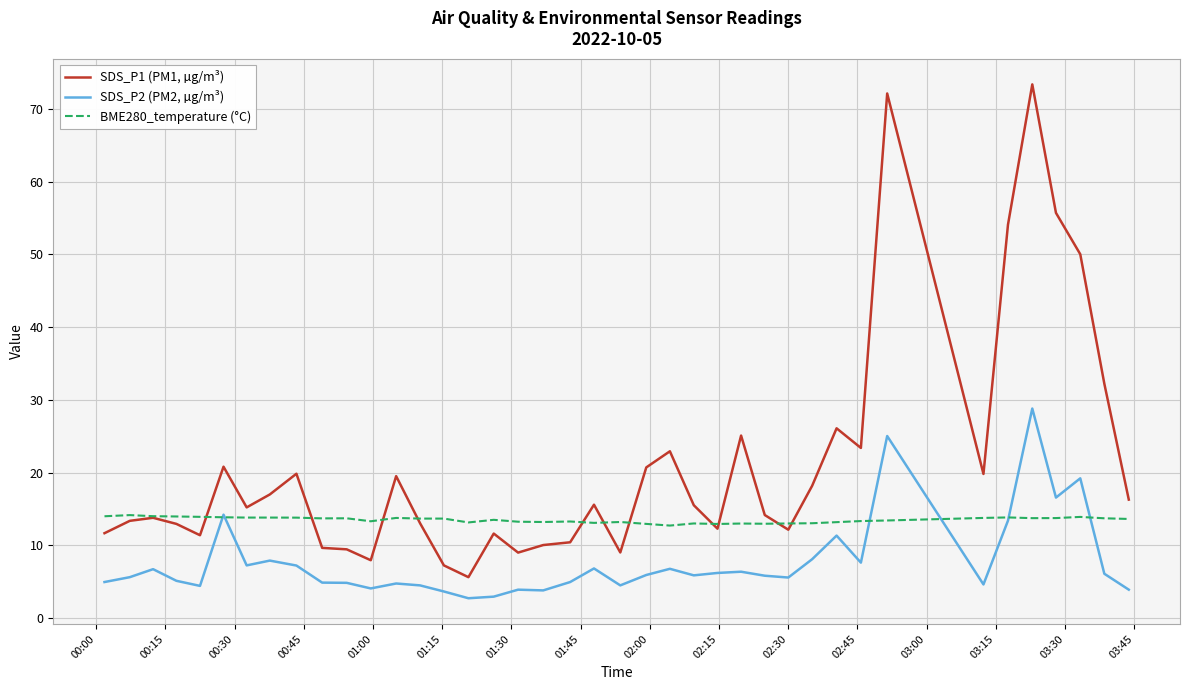

True or false: BME280_temperature (°C) has more than 1 interior local peaks.

True